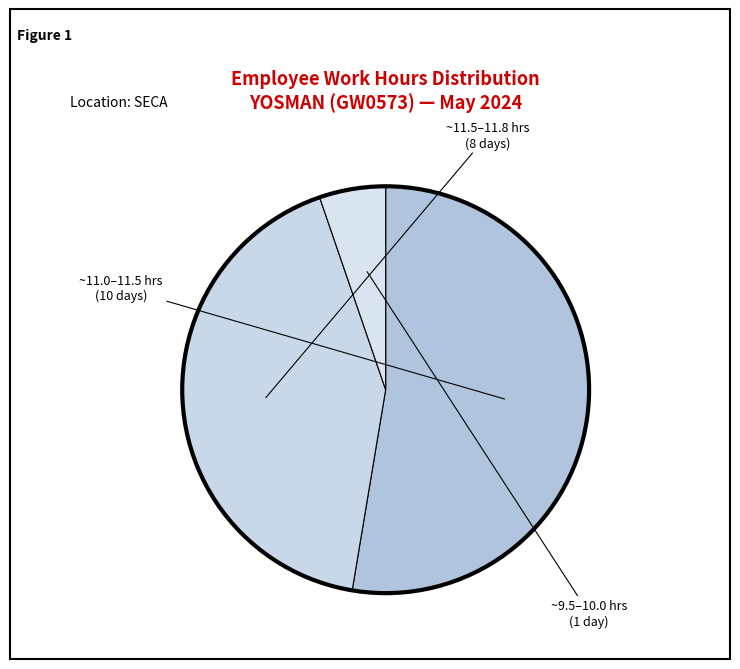

How many slices are in this pie chart?

3